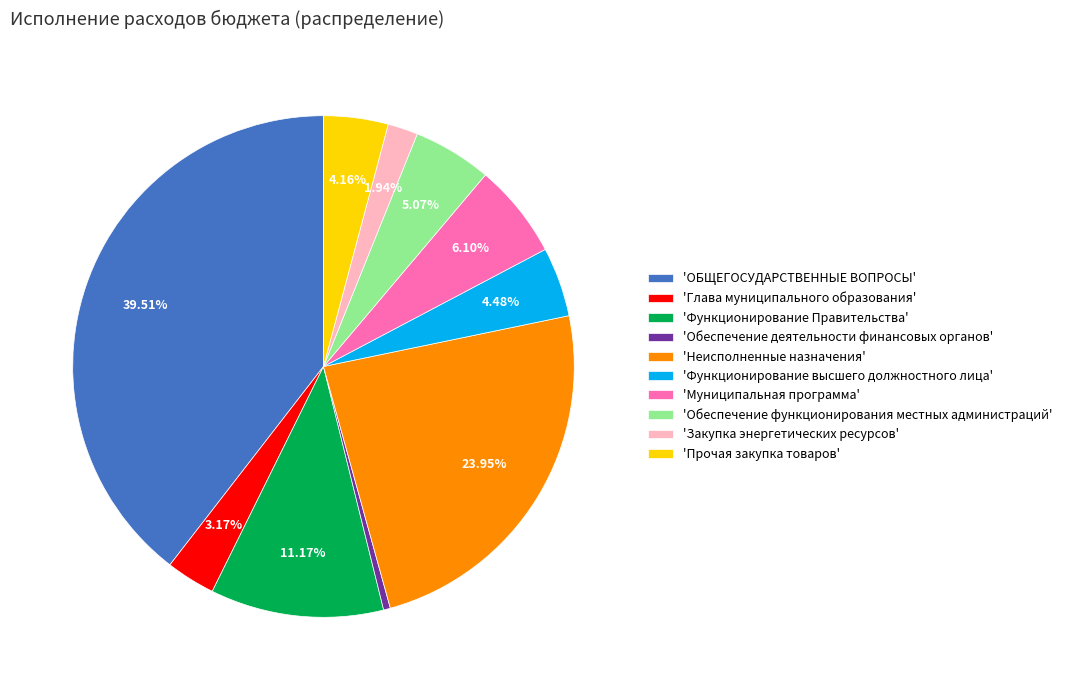

Which category has the biggest portion of the pie?

'ОБЩЕГОСУДАРСТВЕННЫЕ ВОПРОСЫ'